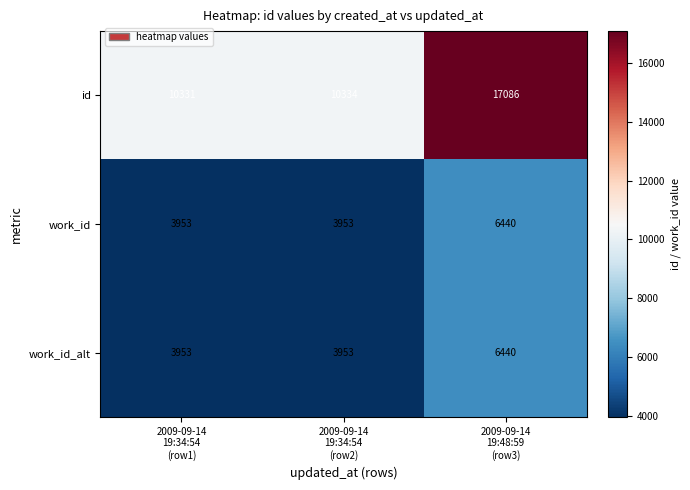

What is the sum of all work_id_alt values?

14346